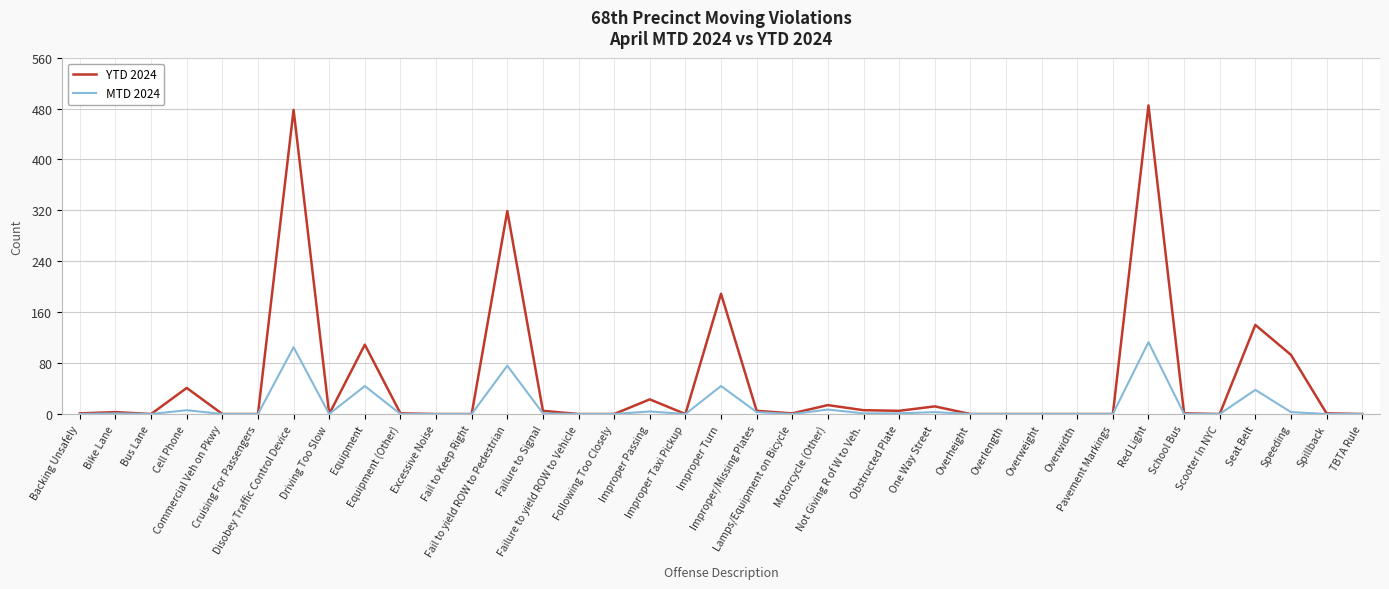

Which category has the highest value in the YTD 2024 series?

Red Light